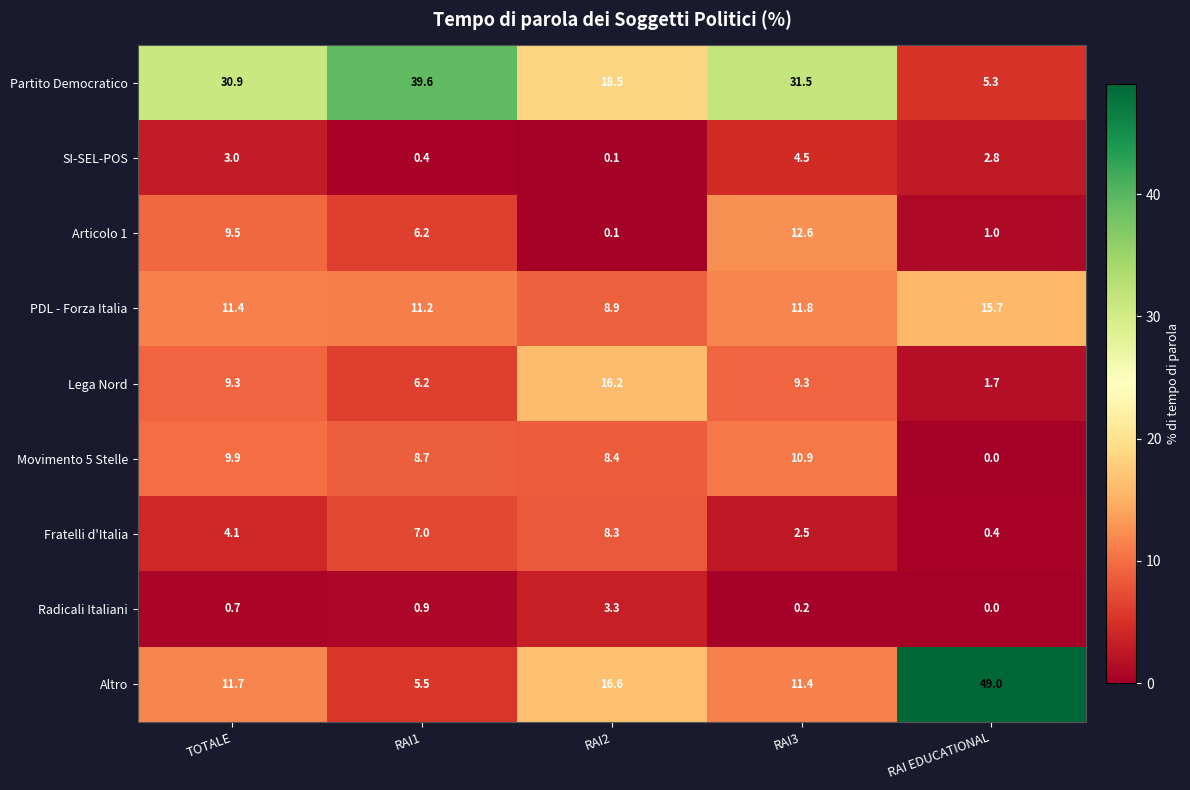

What is the highest value of the PDL - Forza Italia series?

15.7